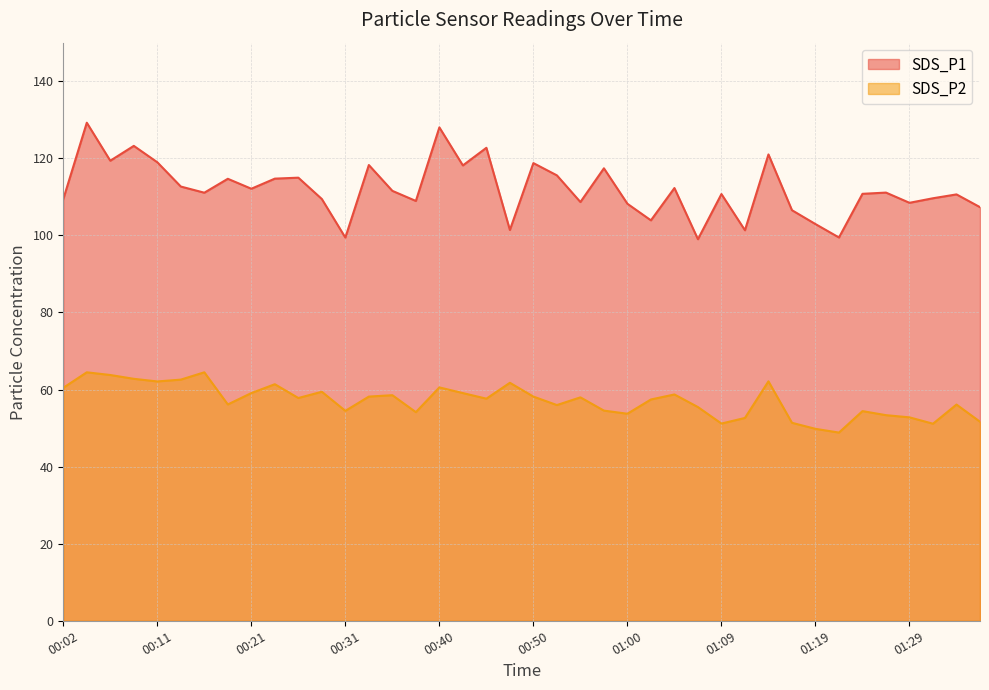

What is the difference between the SDS_P1 values at 00:45 and 00:52?

7.2